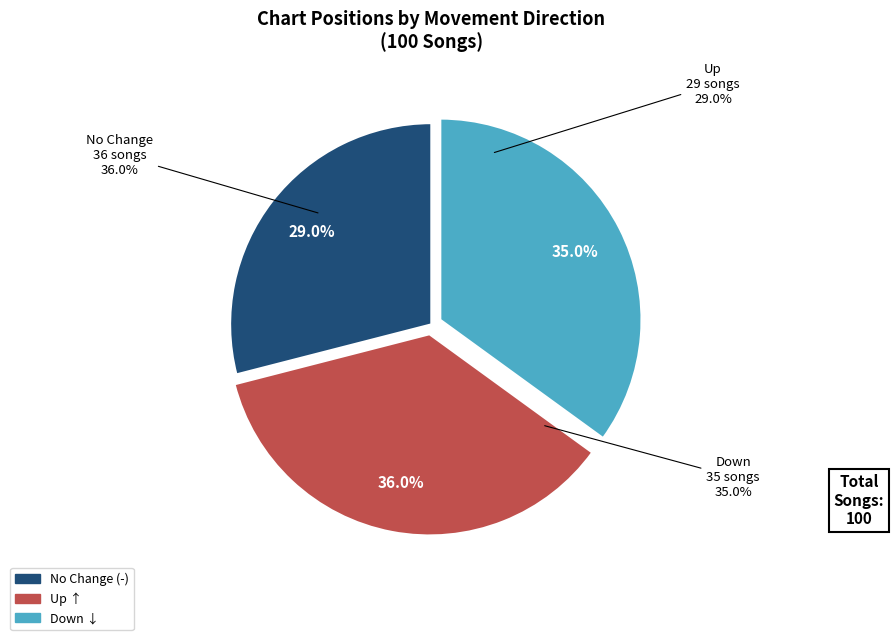

Which category has the smallest portion of the pie?

-